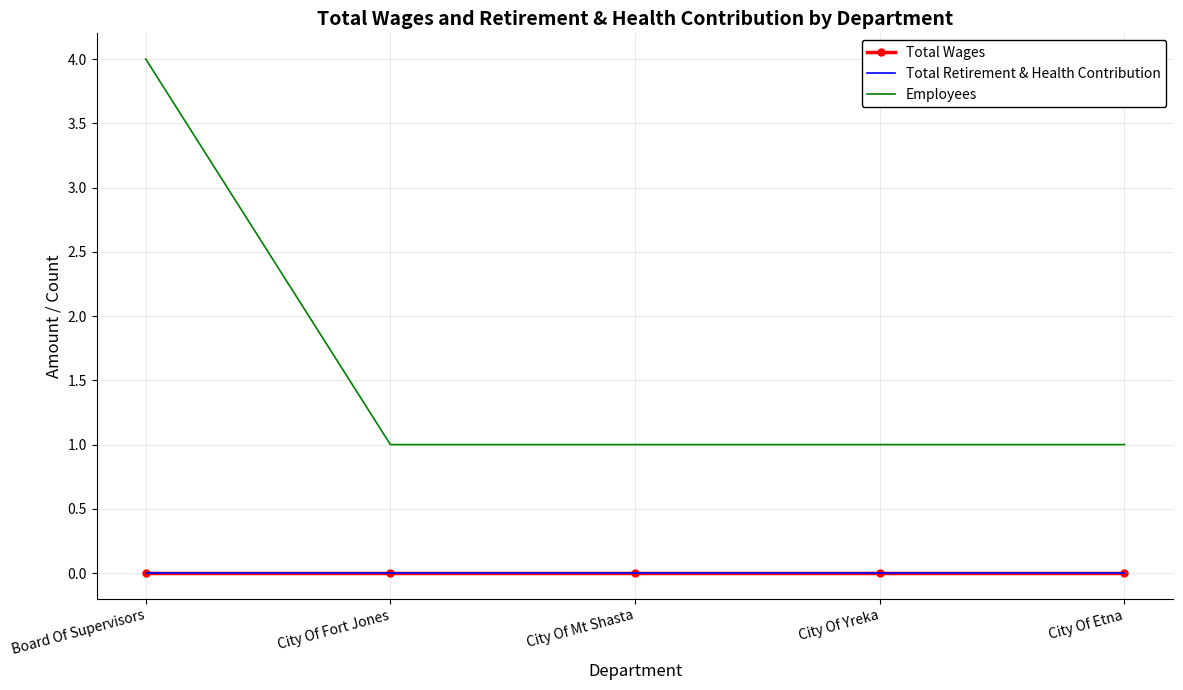

What is the total value across all series at City Of Yreka?

1